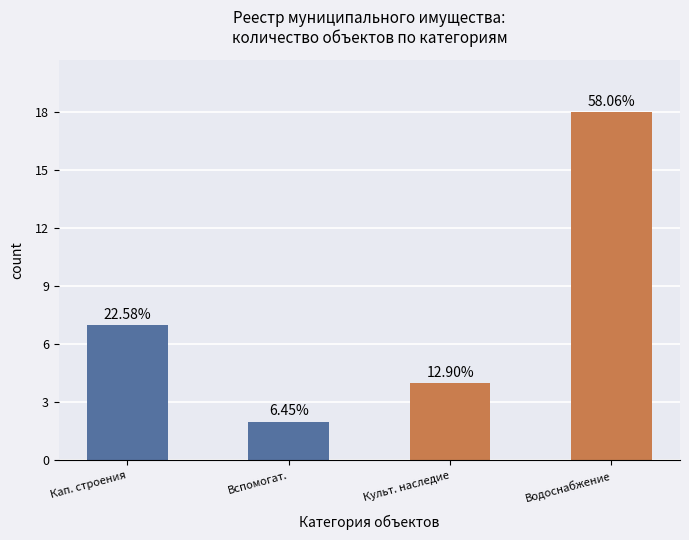

How many bars are there in total?

4